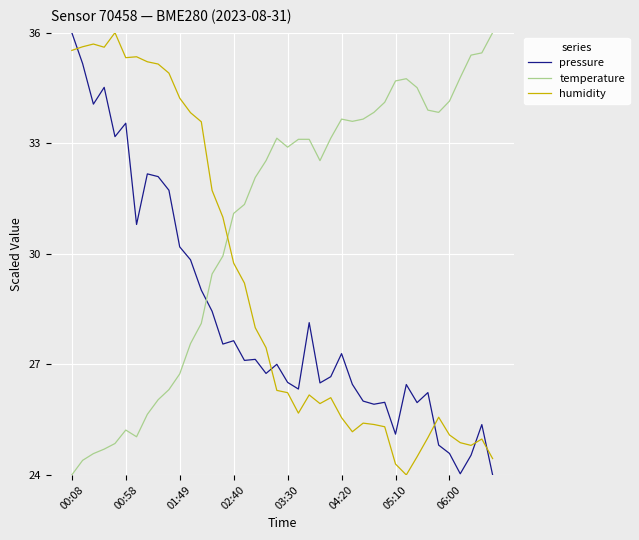

True or false: humidity and pressure cross at least once.

True